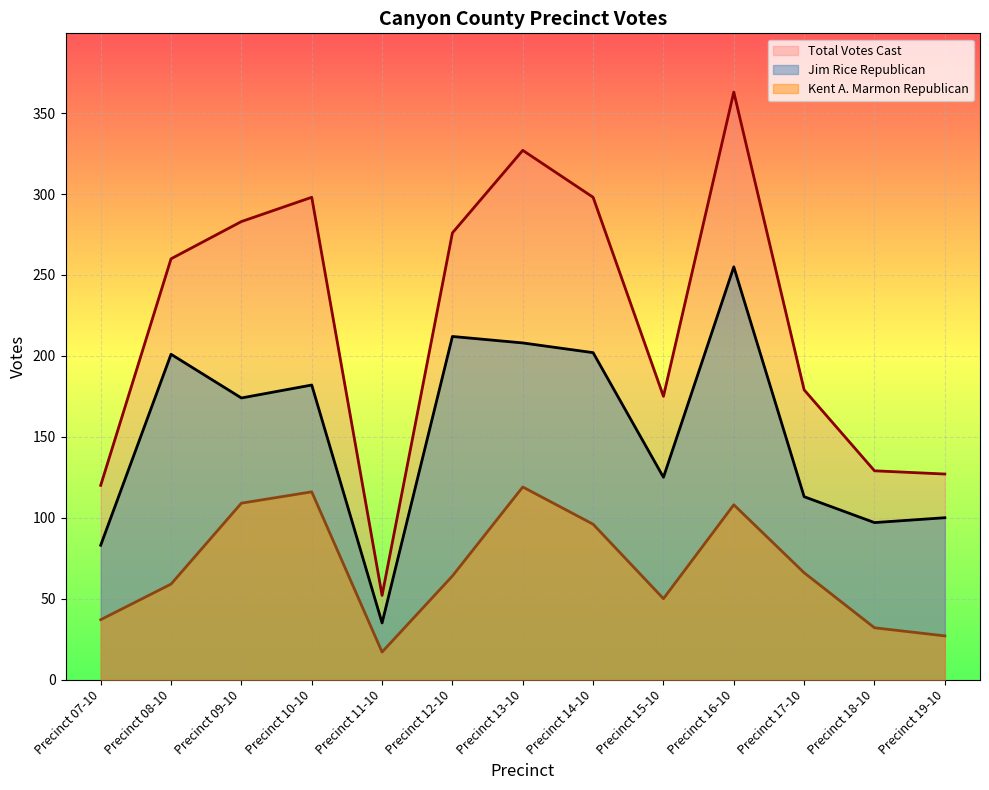

The value of Kent A. Marmon Republican at Precinct 10-10 is 57. True or false?

False